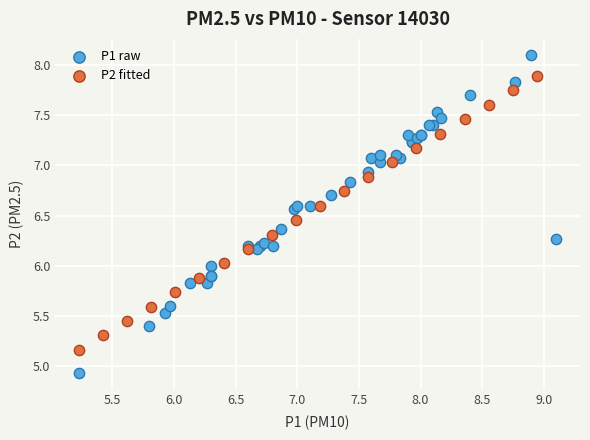

Which series reaches the minimum Y coordinate?

P1 raw